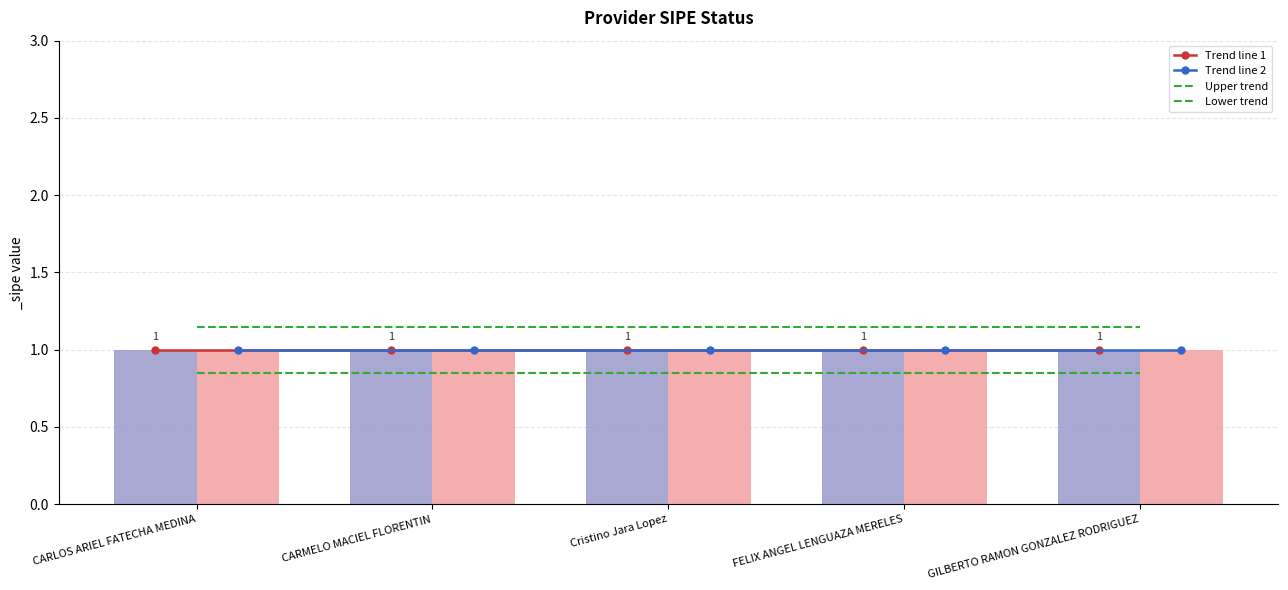

True or false: Trend line 2 has a value of 1.5 at GILBERTO RAMON GONZALEZ RODRIGUEZ.

False